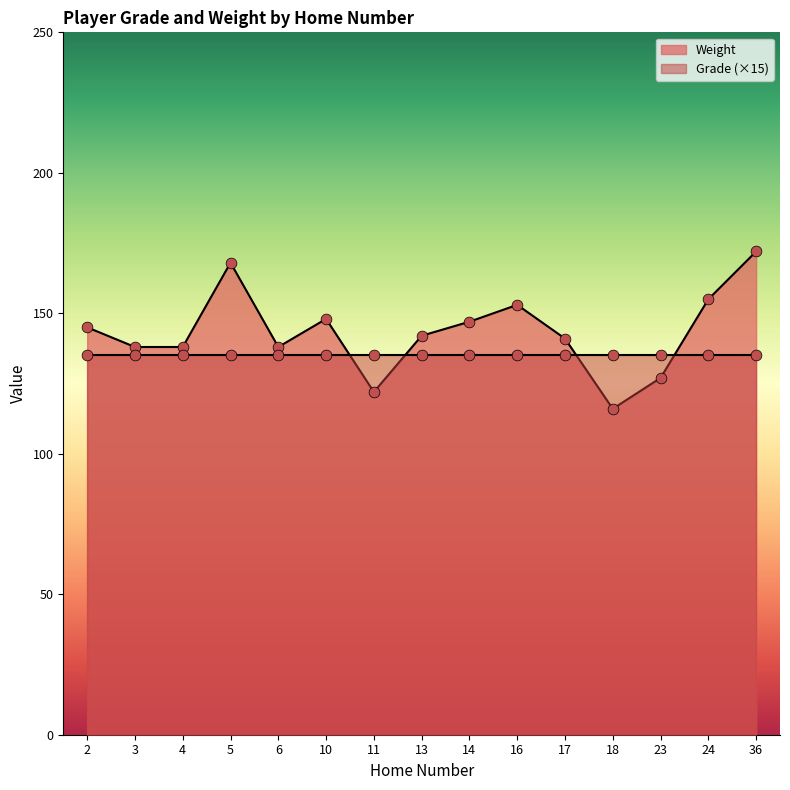

Which has a higher value, 14 or 3?

14